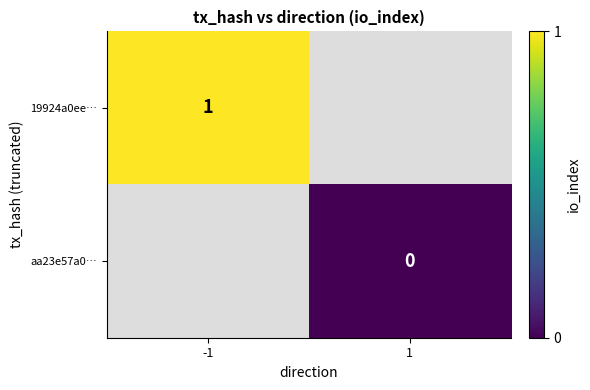

The value of 19924a0ee… at -1 is 1. True or false?

True